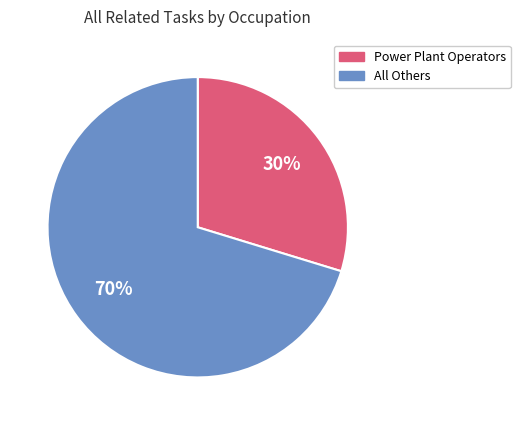

How many segments does this pie chart have?

2